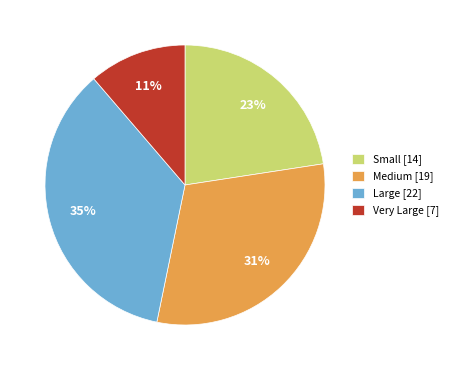

Combined, do Large [22] and Medium [19] account for over 50%?

Yes